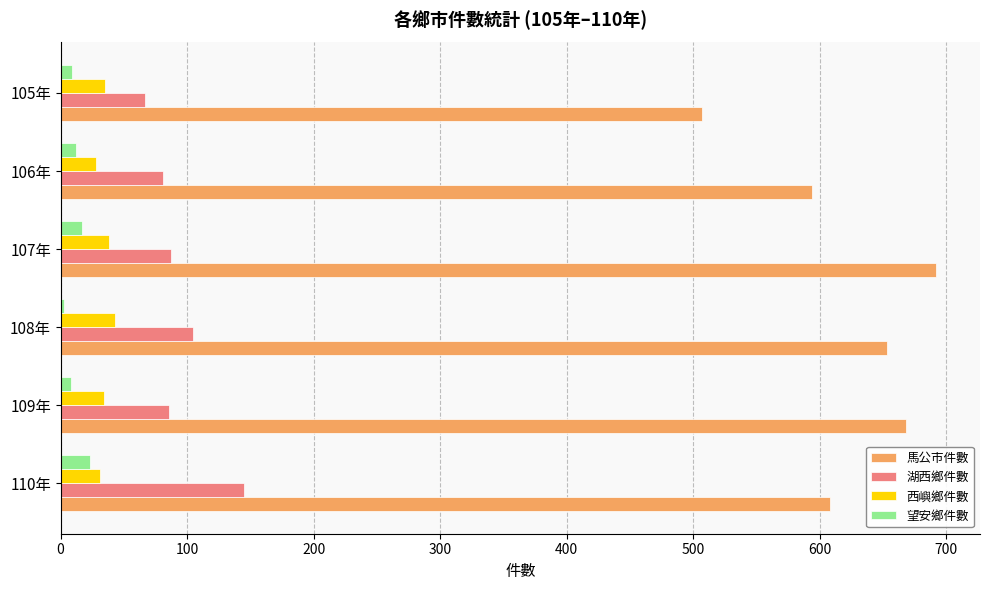

The 湖西鄉件數 series shows 87 at 107年. True or false?

True